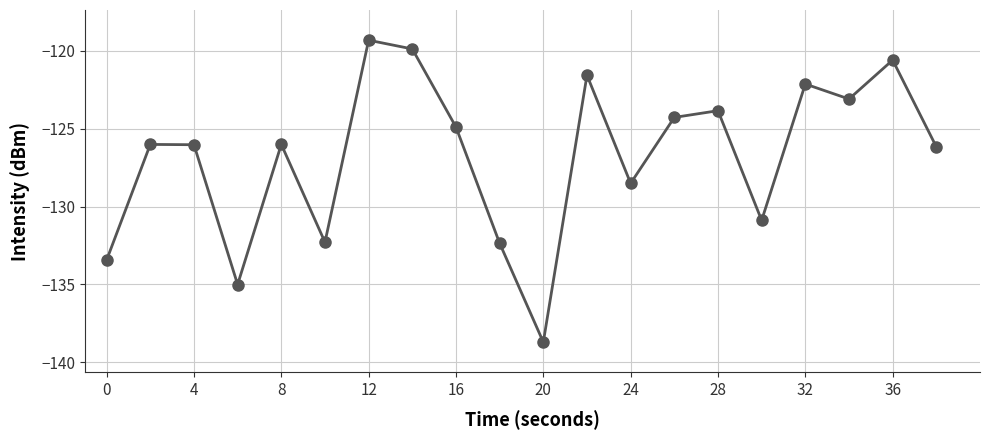

What is the difference between the second highest and second lowest values?

15.1